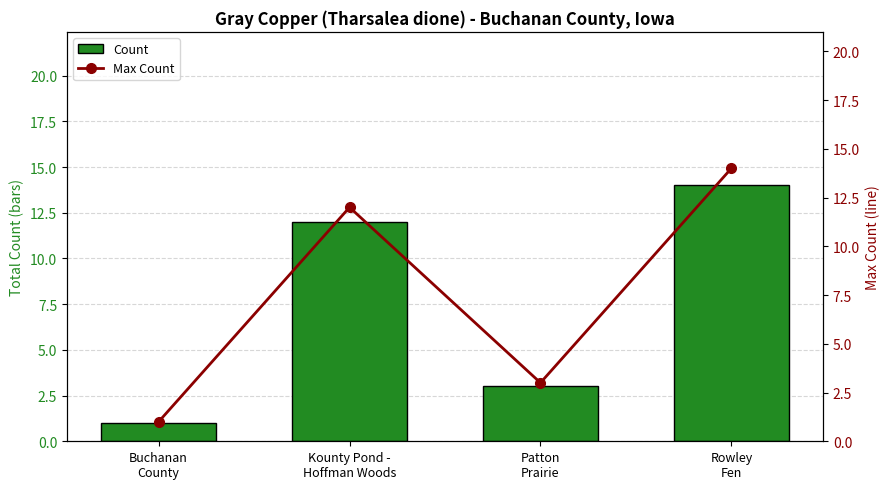

Which series has the largest range (max minus min)?

Count